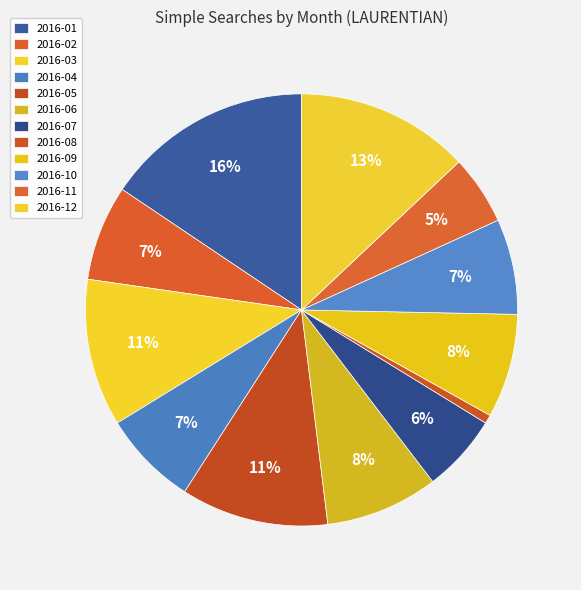

Does 2016-07 account for over 50% of the chart?

No